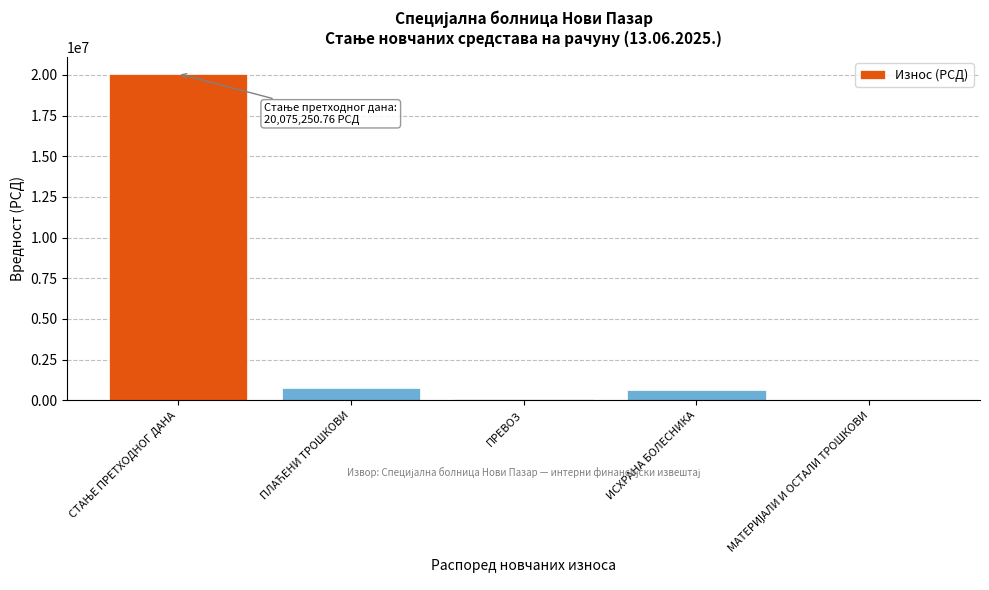

What is the sum of all values?

21630413.5